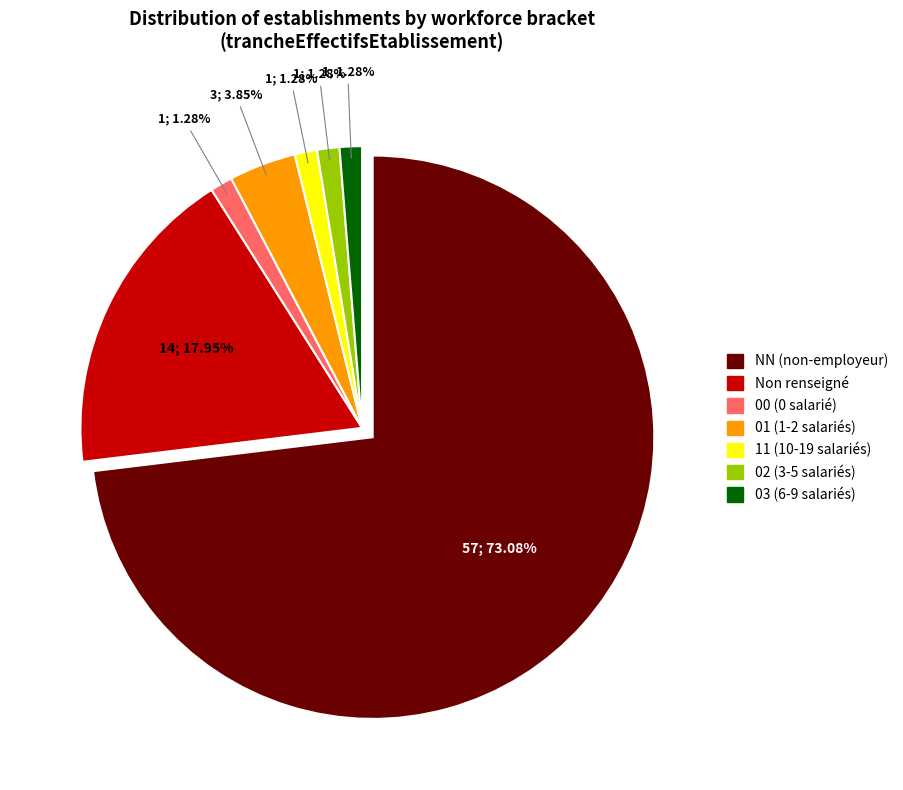

Is there a majority slice in this chart?

Yes